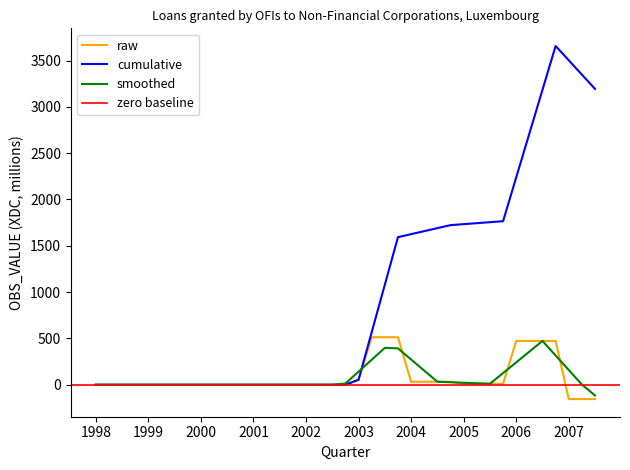

What is the smallest value displayed?

-154.6